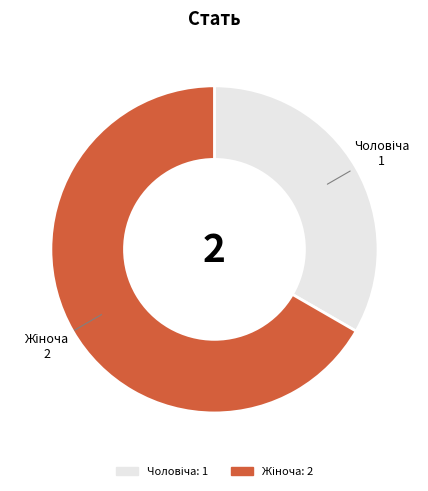

How many slices are in this pie chart?

2